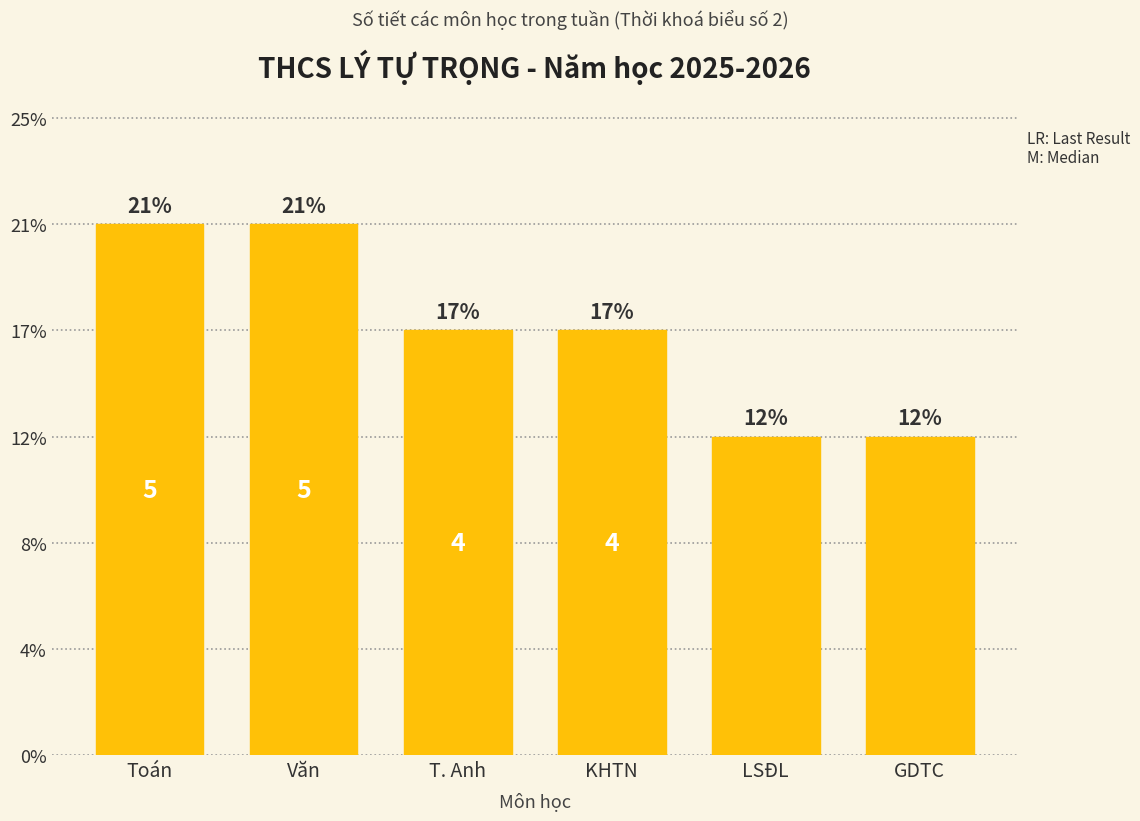

Reading left to right, extract all data points from this chart.

Toán=5	Văn=5	T. Anh=4	KHTN=4	LSĐL=3	GDTC=3